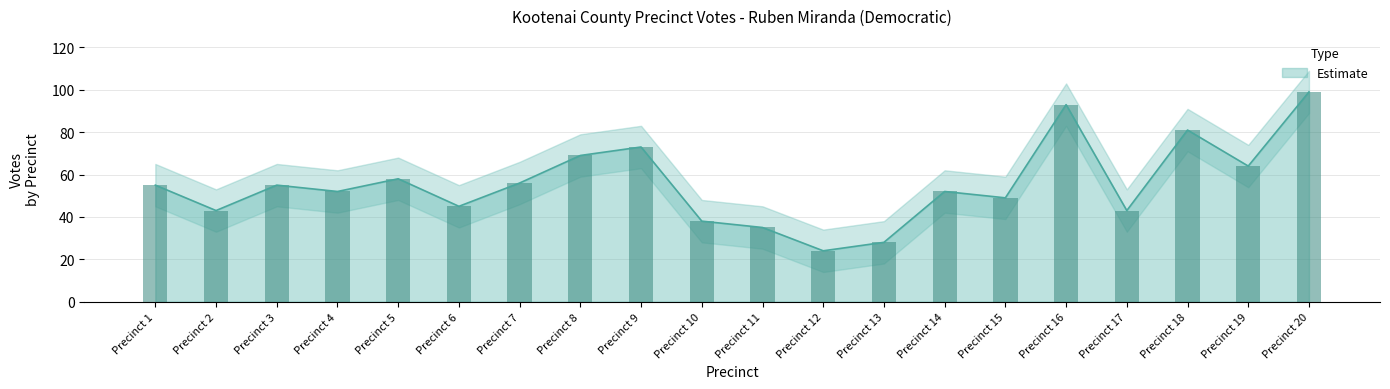

Reading right to left, list all the values displayed in this chart.

Precinct 20=99	Precinct 19=64	Precinct 18=81	Precinct 17=43	Precinct 16=93	Precinct 15=49	Precinct 14=52	Precinct 13=28	Precinct 12=24	Precinct 11=35	Precinct 10=38	Precinct 9=73	Precinct 8=69	Precinct 7=56	Precinct 6=45	Precinct 5=58	Precinct 4=52	Precinct 3=55	Precinct 2=43	Precinct 1=55